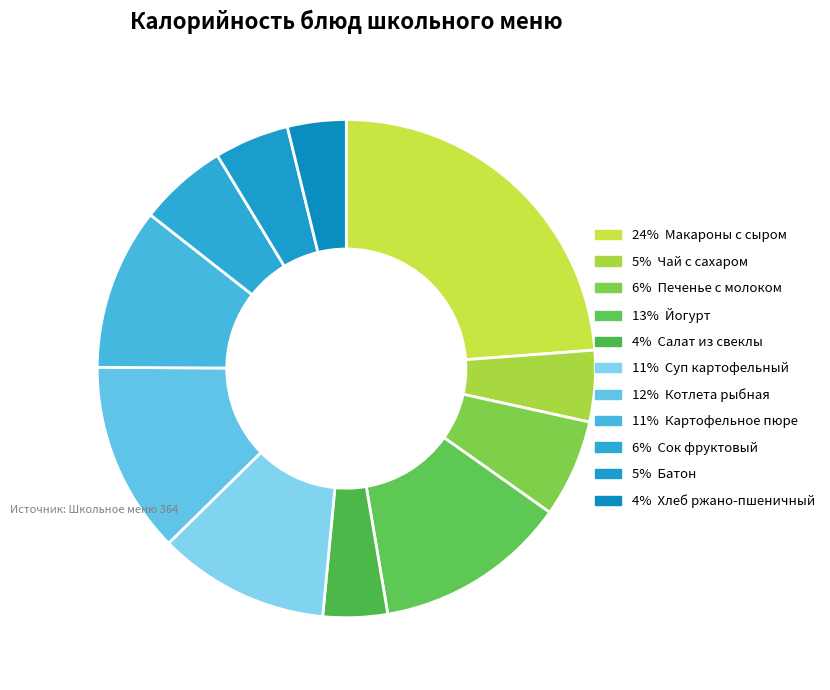

Which category has the smallest portion of the pie?

Хлеб ржано-пшеничный обогащенный